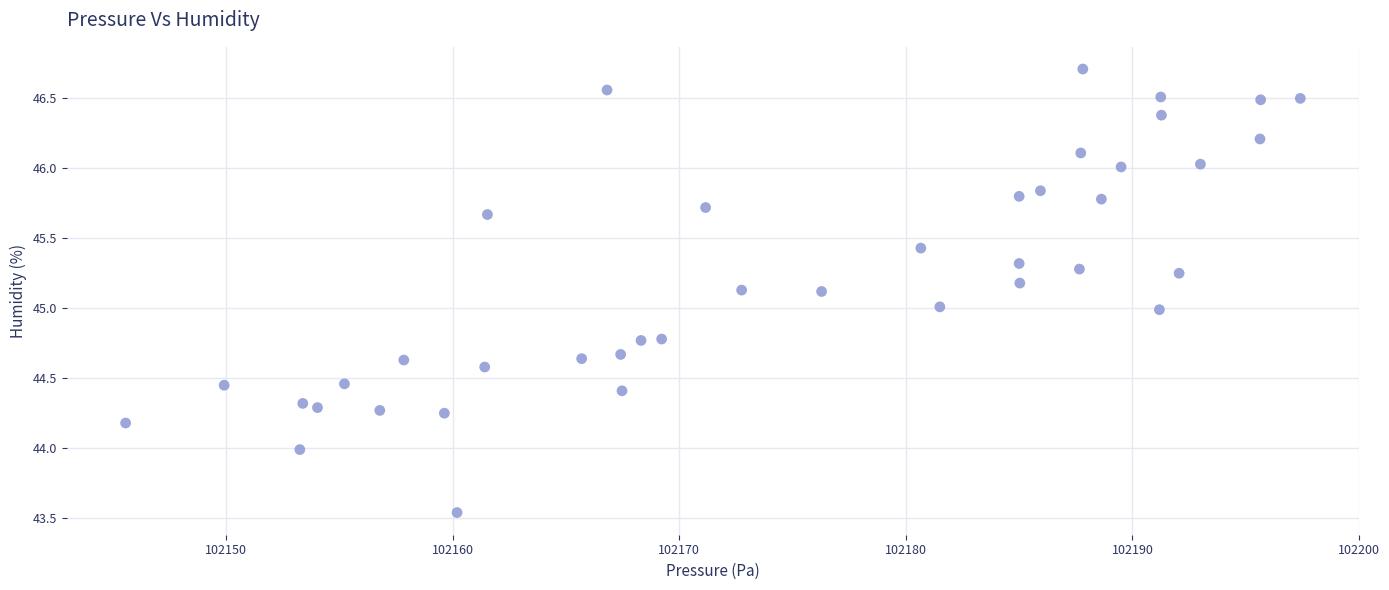

What is the range of X values (max minus min)?

51.9